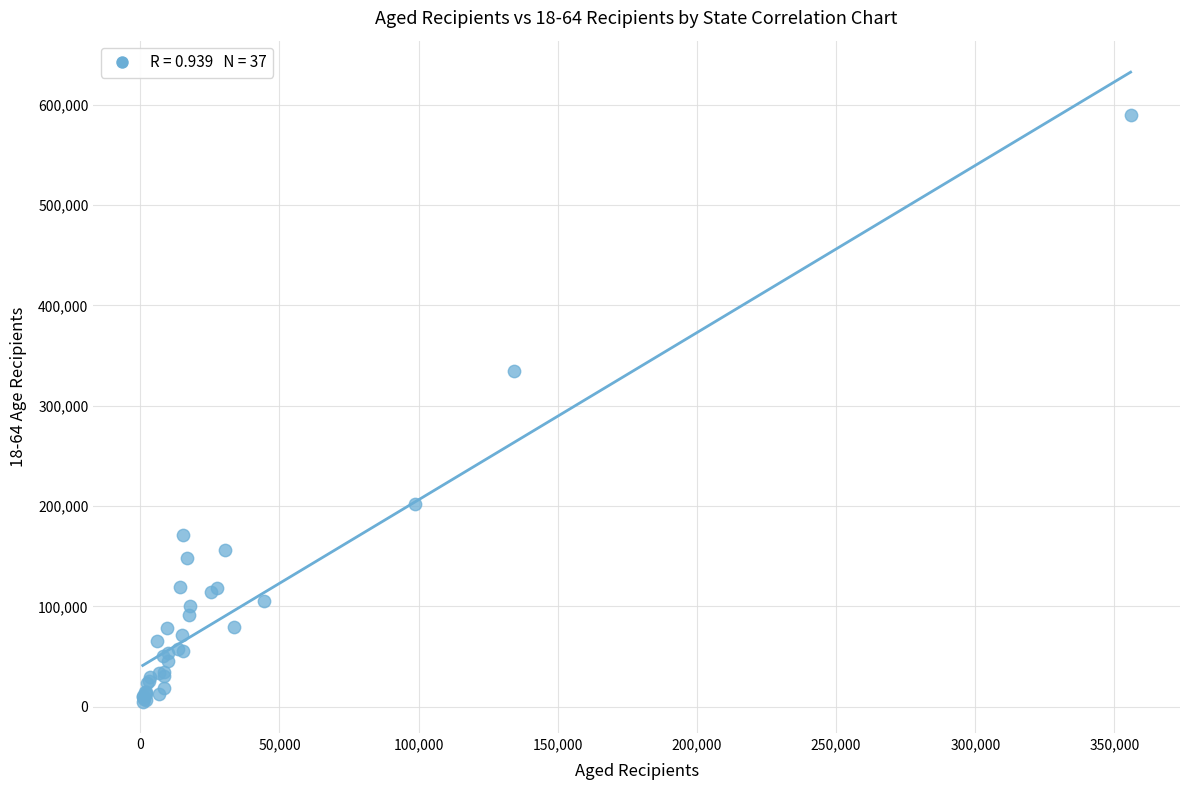

What Y value in the scatter plot is closest to 297226?

334805